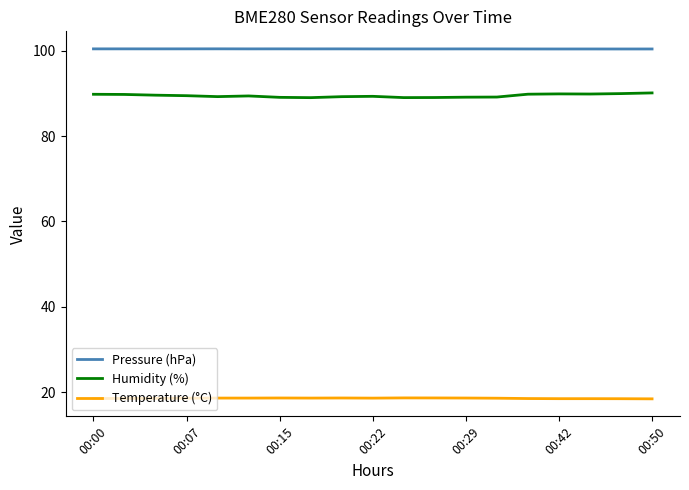

Which series has the largest total across all categories?

Pressure (hPa)